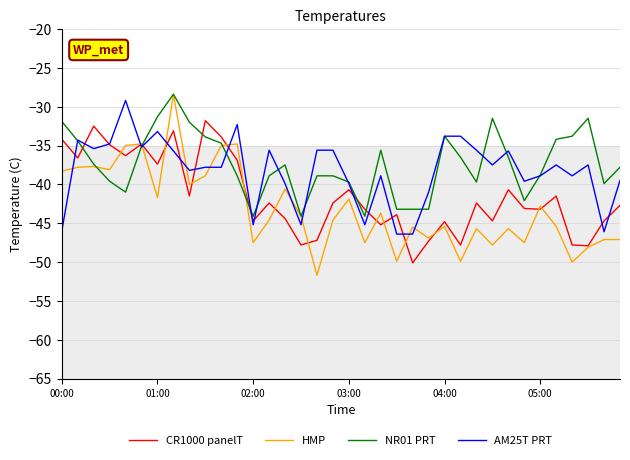

What is the greatest value displayed?

-28.4